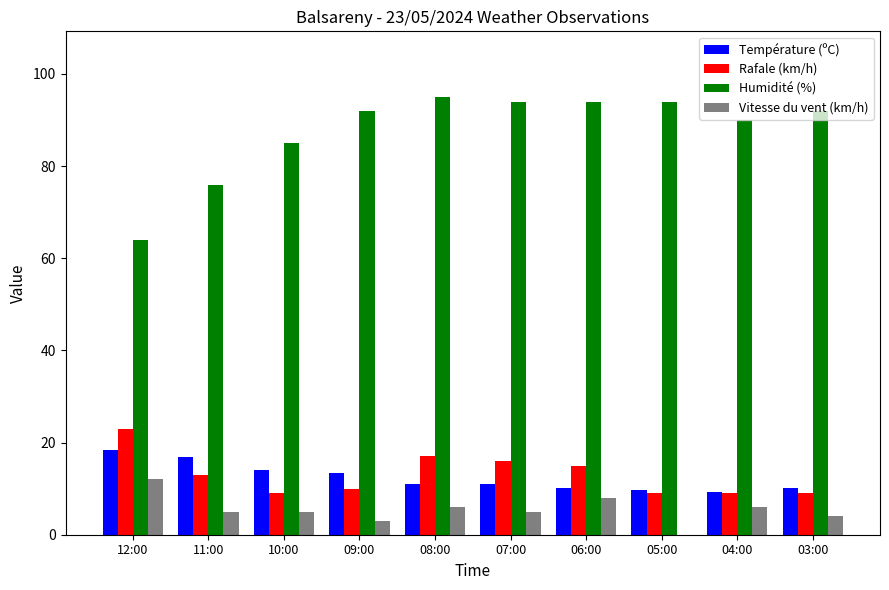

Between 11:00 and 03:00, which series saw the biggest shift?

Humidité (%)